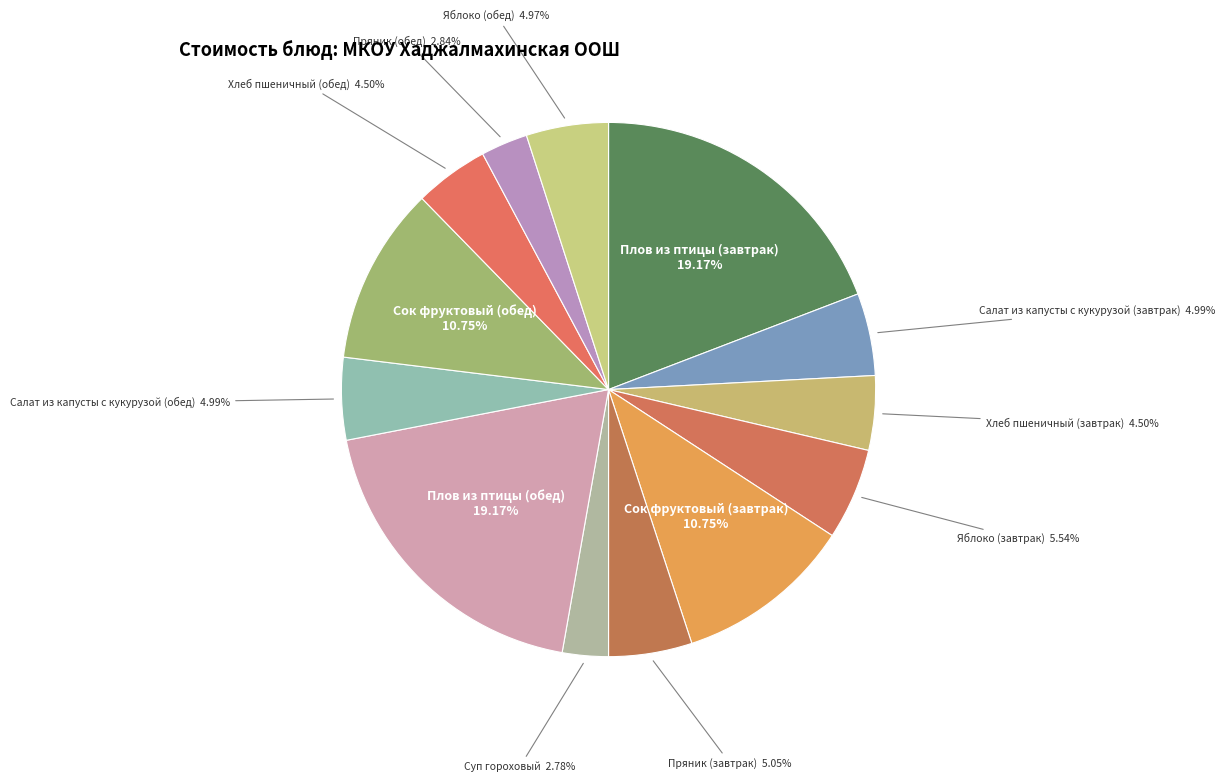

Rank the categories by value from highest to lowest.

Плов из птицы (завтрак), Плов из птицы (обед), Сок фруктовый (завтрак), Сок фруктовый (обед), Яблоко (завтрак), Пряник (завтрак), Салат из капусты с кукурузой (завтрак), Салат из капусты с кукурузой (обед), Яблоко (обед), Хлеб пшеничный (завтрак), Хлеб пшеничный (обед), Пряник (обед), Суп гороховый